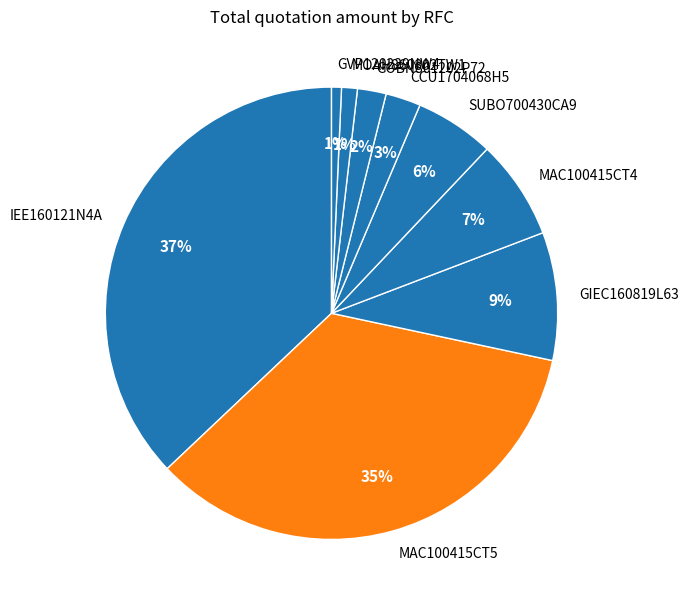

Does any single category account for the majority?

No